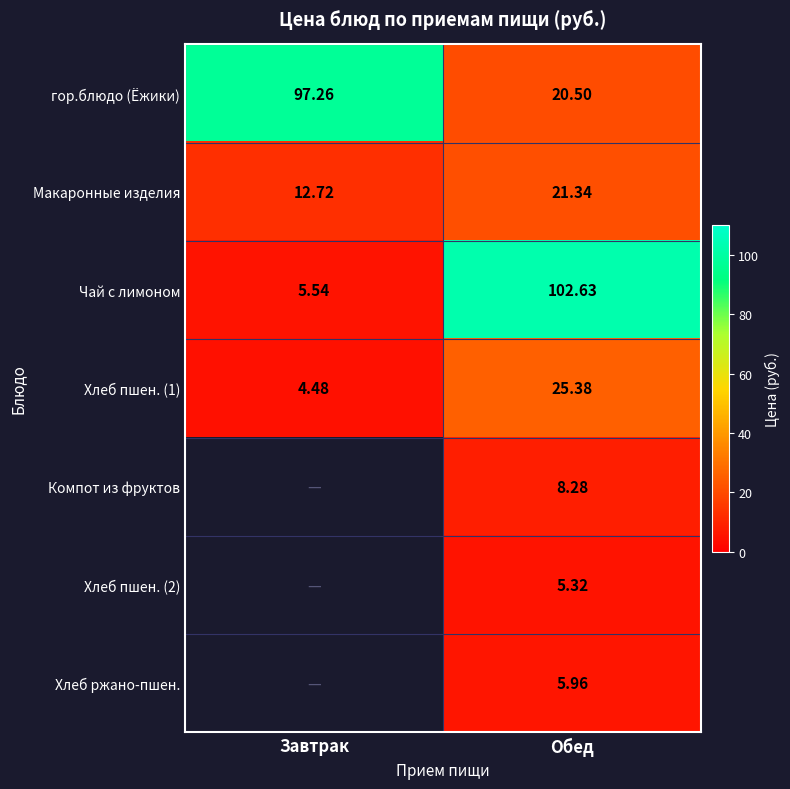

Count the number of categories in the chart.

2